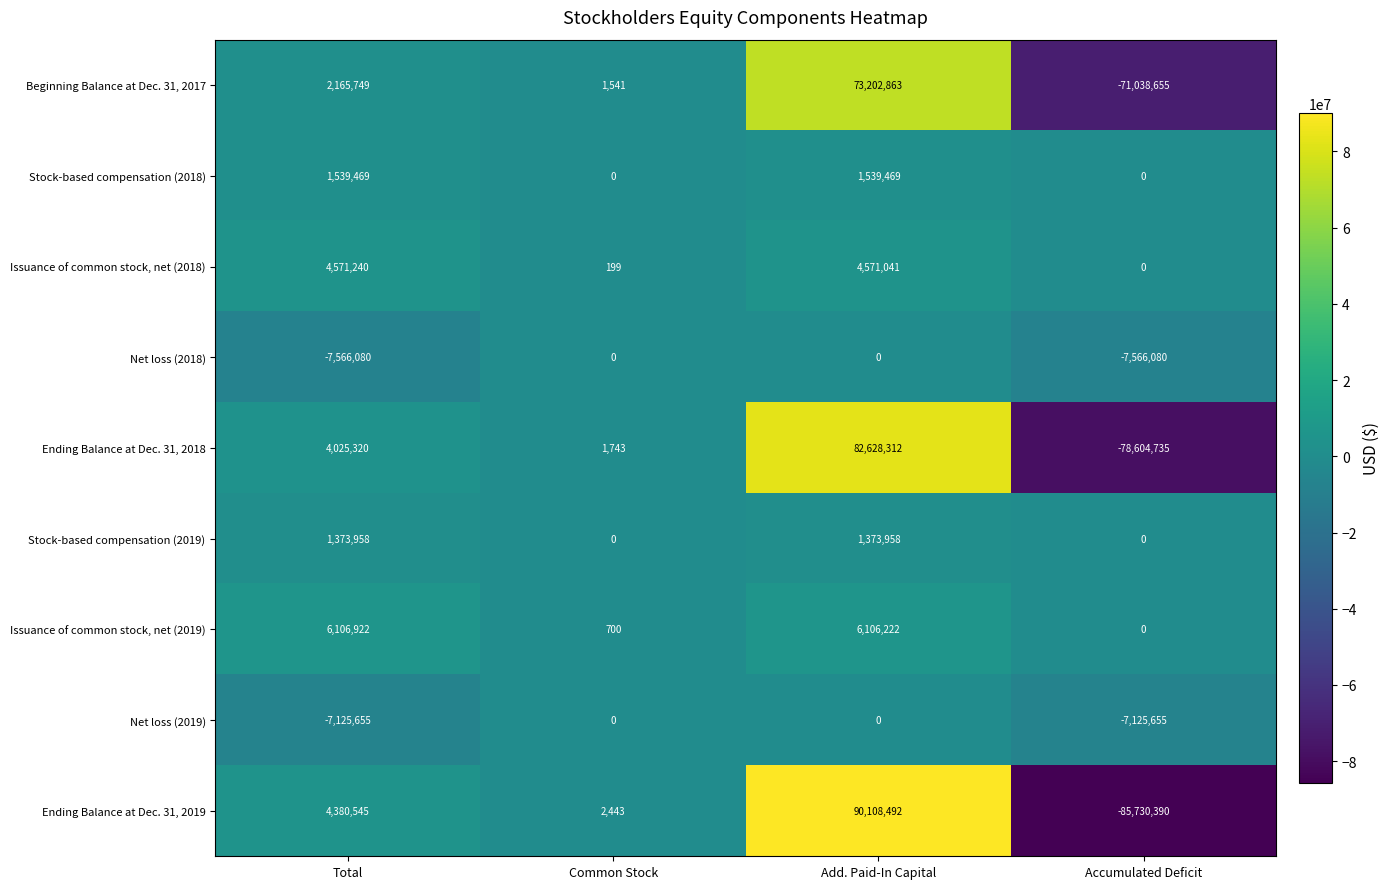

Rank the categories by Beginning Balance at Dec. 31, 2017 value from highest to lowest.

Add. Paid-In Capital, Total, Common Stock, Accumulated Deficit